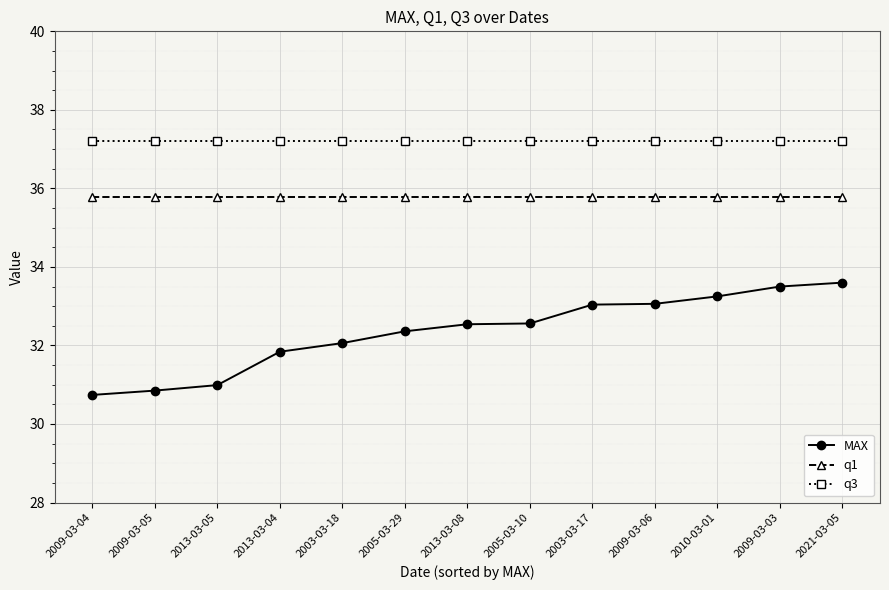

What is the total value across all series at 2010-03-01?

106.2